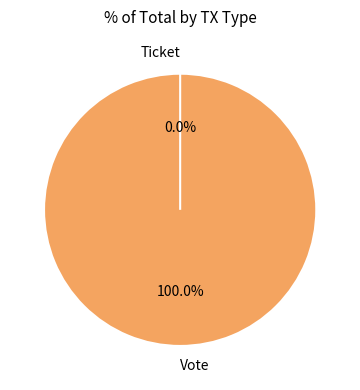

What is the smallest slice in the pie chart?

Ticket